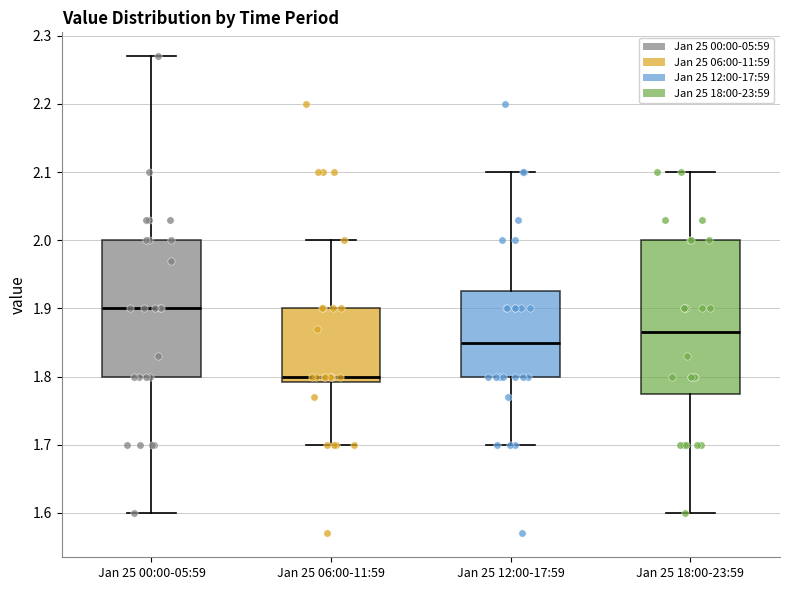

Which box's median line is the lowest?

Jan 25 06:00-11:59